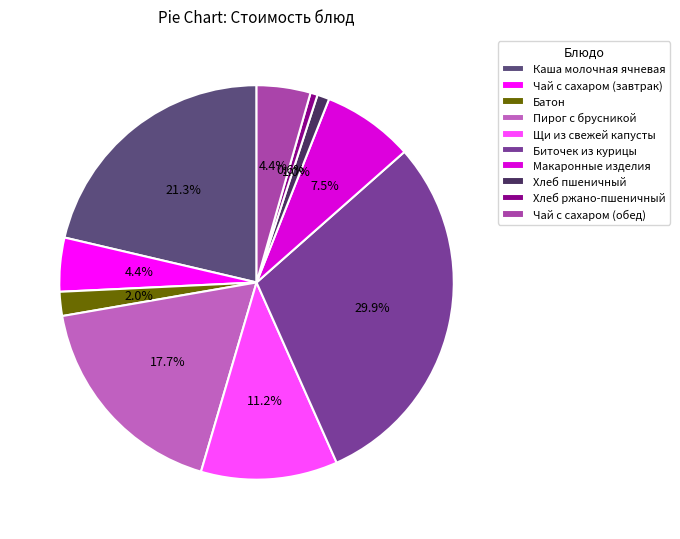

Between Чай с сахаром (обед) and Пирог с брусникой, which is larger?

Пирог с брусникой